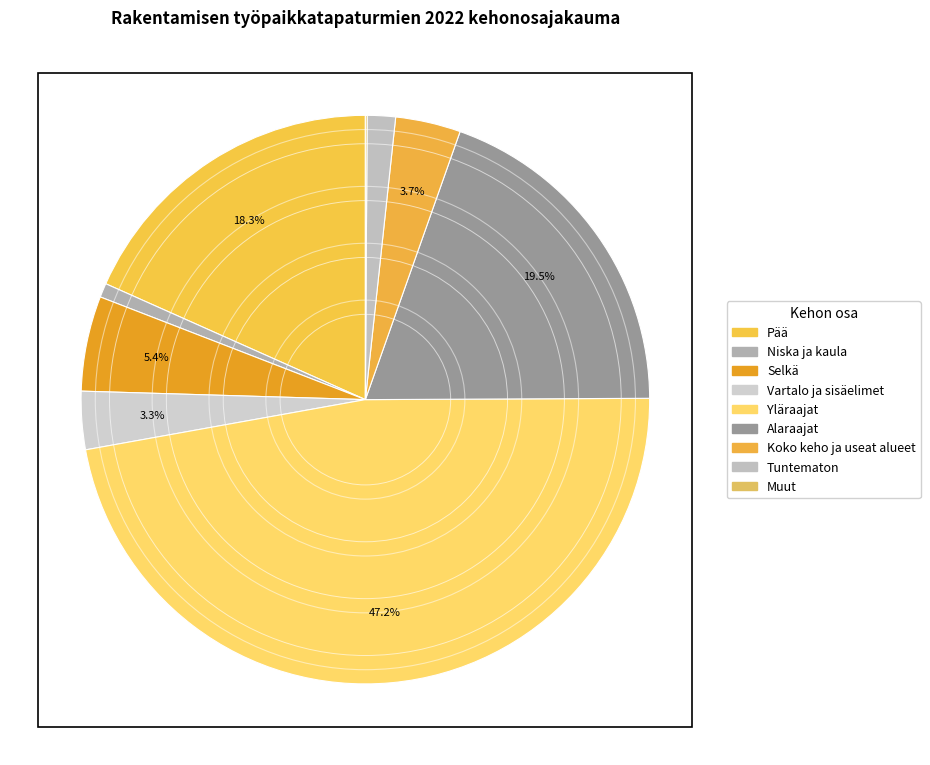

Does any single category account for the majority?

No